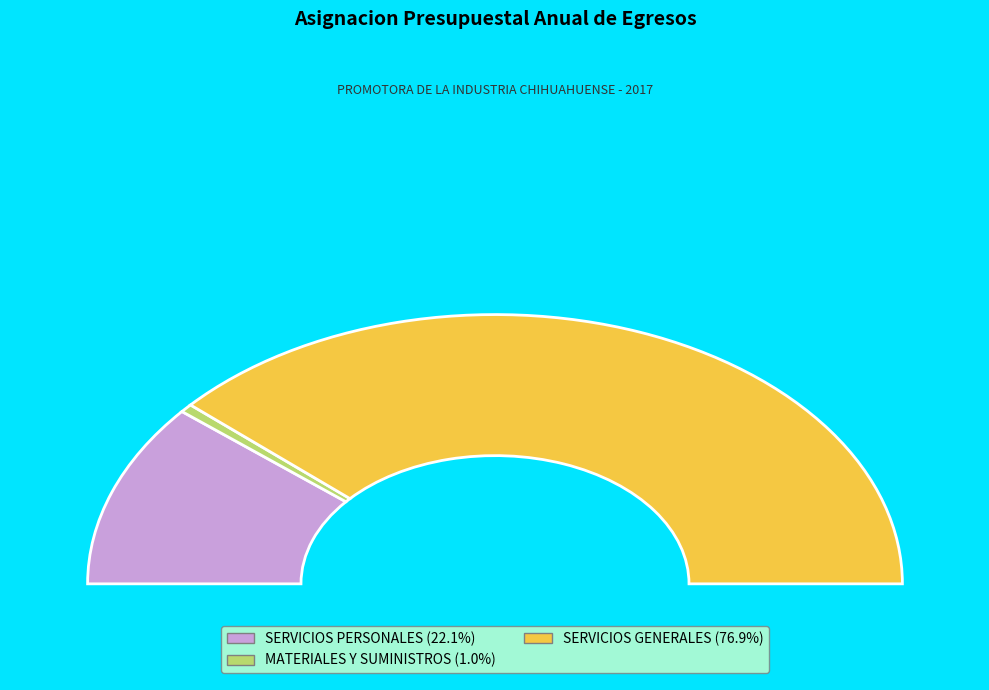

To the nearest percent, what is the difference between the SERVICIOS PERSONALES and SERVICIOS GENERALES slice percentages?

55%